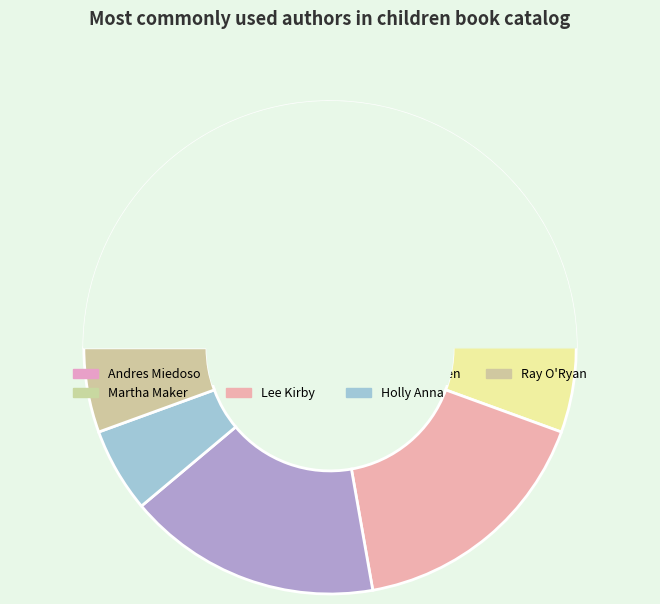

What is the largest slice in the pie chart?

Andres Miedoso